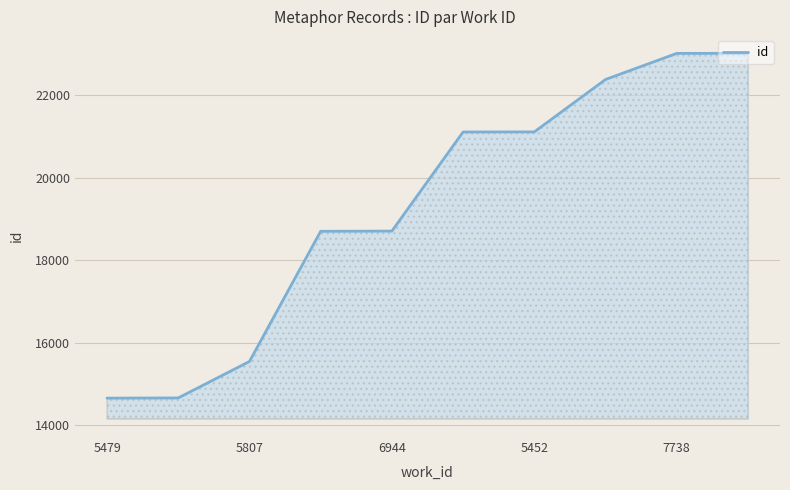

How many lines are shown in the chart?

1